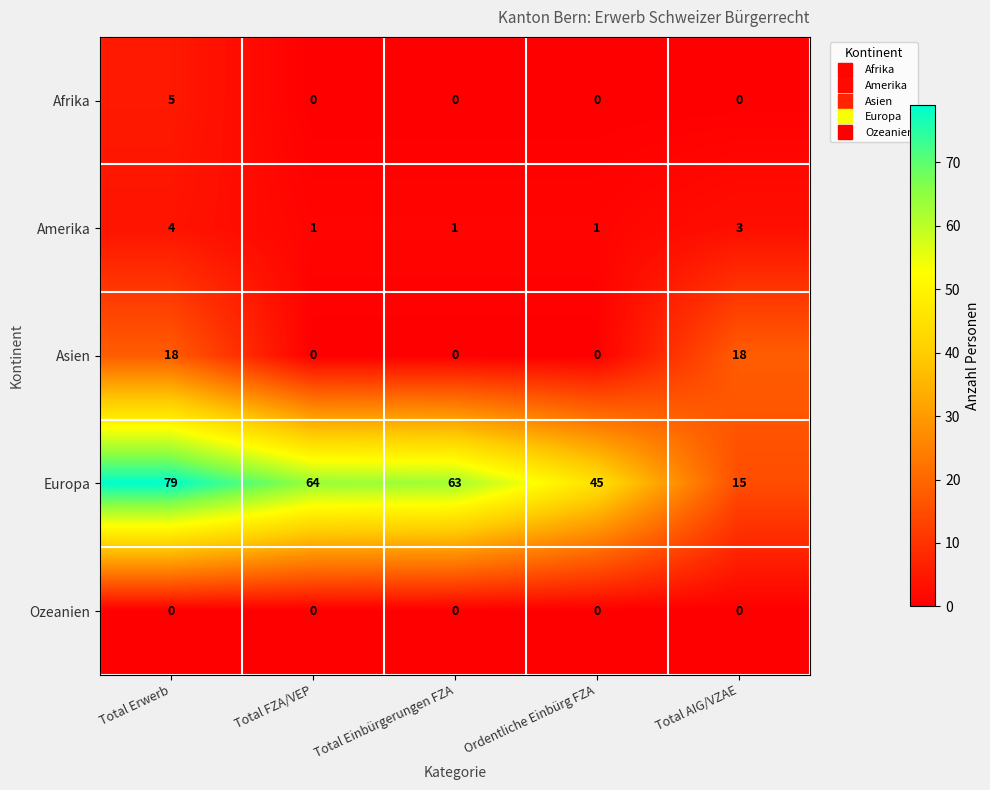

What is the minimum value for Europa?

15